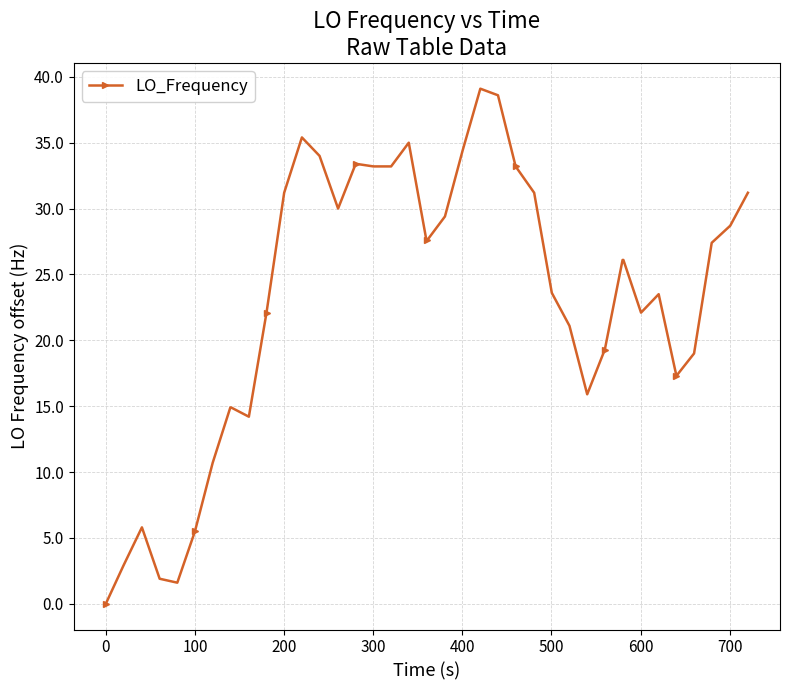

What is the greatest value displayed?

39.1